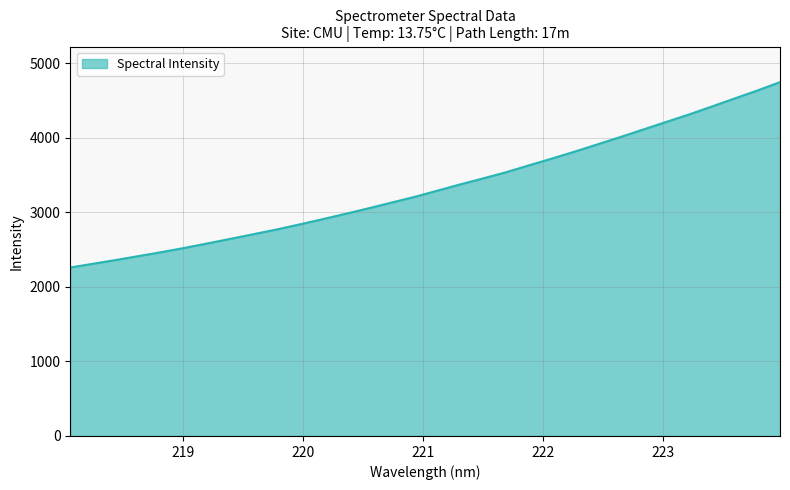

What is the minimum value shown in the chart?

2259.2